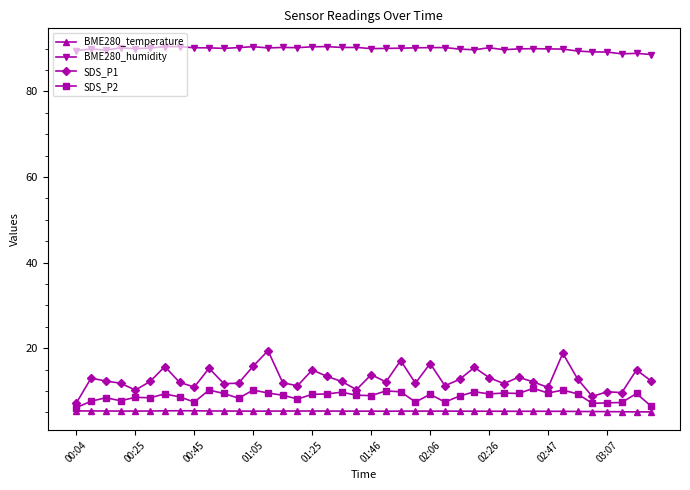

At how many categories does at least one series exceed 59?

40